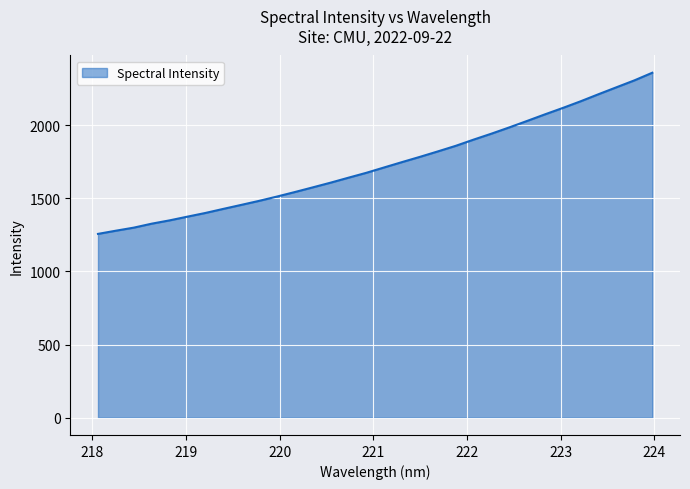

What is the greatest value displayed?

2357.2